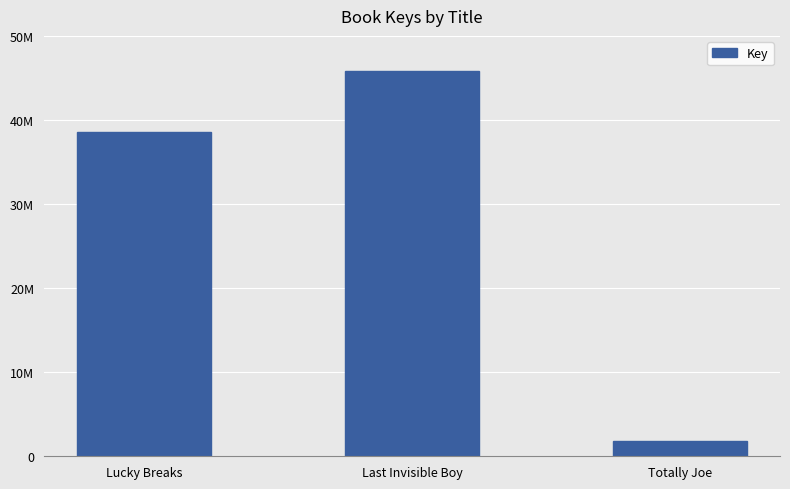

What is the difference between the maximum and minimum values?

44023338